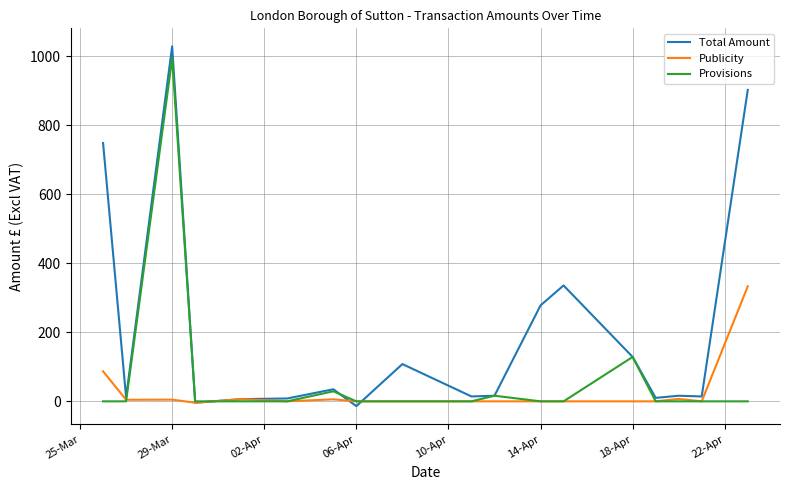

Which series has the widest spread of values?

Total Amount